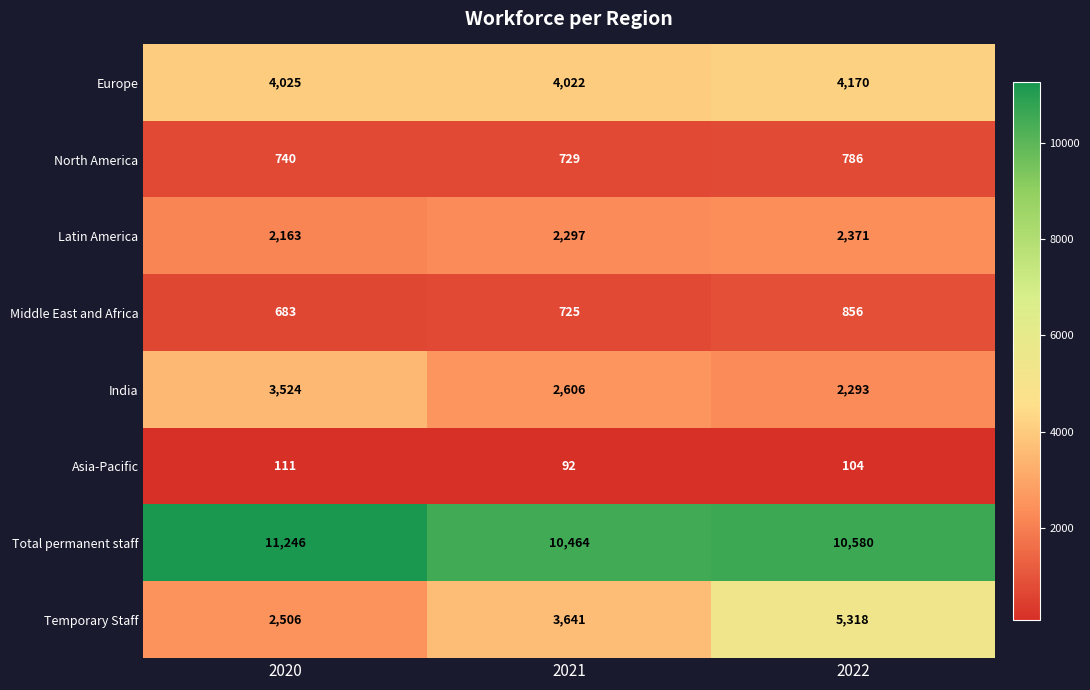

Reading left to right, what are all the values shown in this chart?

Europe: 2020=4025	2021=4022	2022=4170
North America: 2020=740	2021=729	2022=786
Latin America: 2020=2163	2021=2297	2022=2371
Middle East and Africa: 2020=683	2021=725	2022=856
India: 2020=3524	2021=2606	2022=2293
Asia-Pacific: 2020=111	2021=92	2022=104
Total permanent staff: 2020=11246	2021=10464	2022=10580
Temporary Staff: 2020=2506	2021=3641	2022=5318